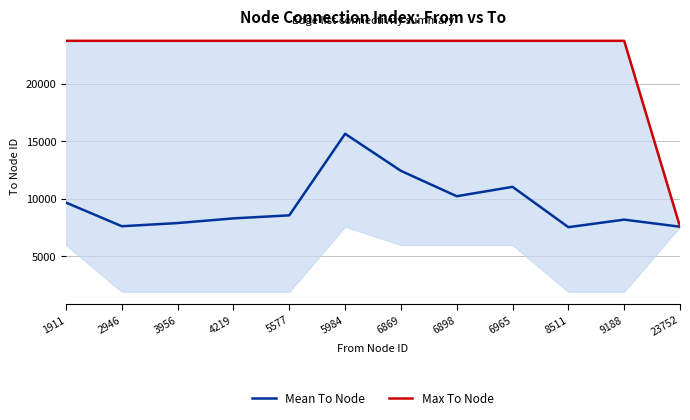

What is the approximate value of Max To Node at 8511?

23752.0